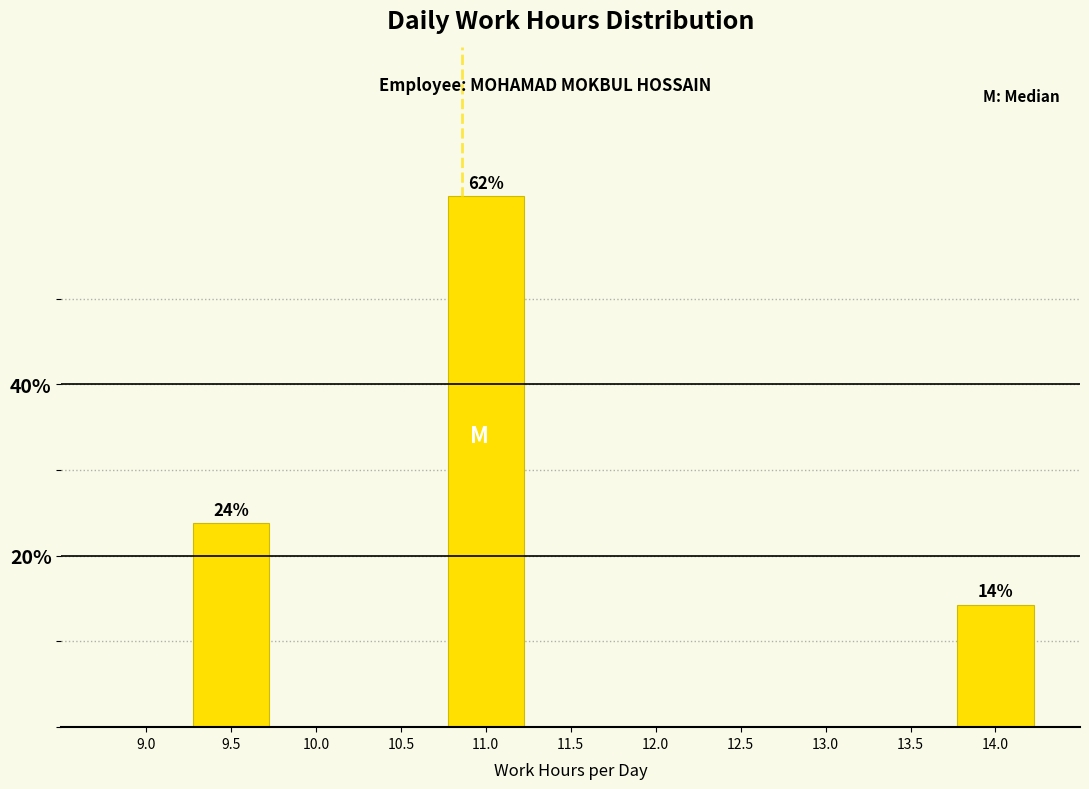

Reading right to left, transcribe all the data shown in this chart.

14.0=14.3	13.5=0.0	13.0=0.0	12.5=0.0	12.0=0.0	11.5=0.0	11.0=61.9	10.5=0.0	10.0=0.0	9.5=23.8	9.0=0.0